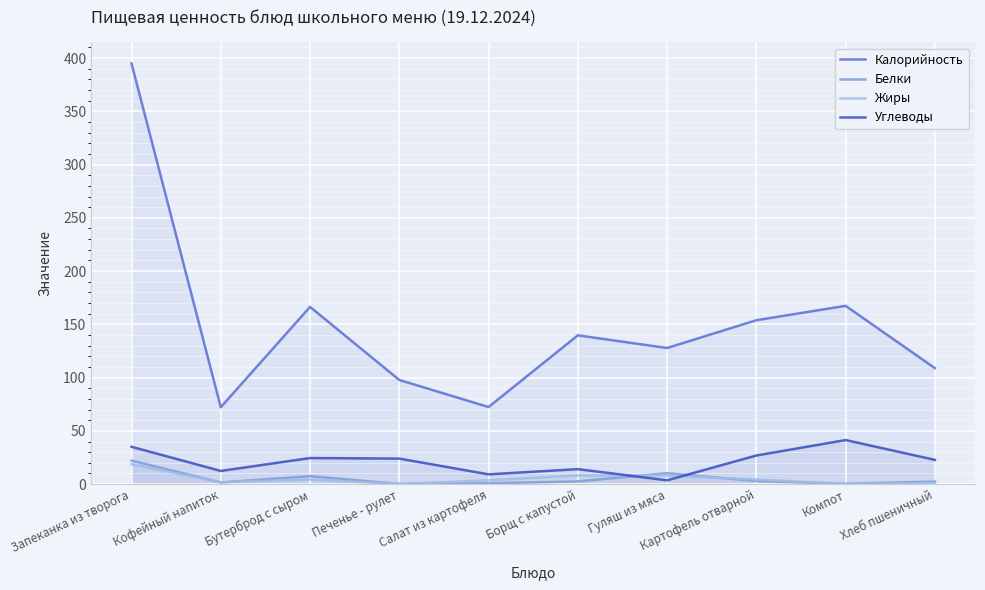

At which category is the sum across all series the highest?

Запеканка из творога